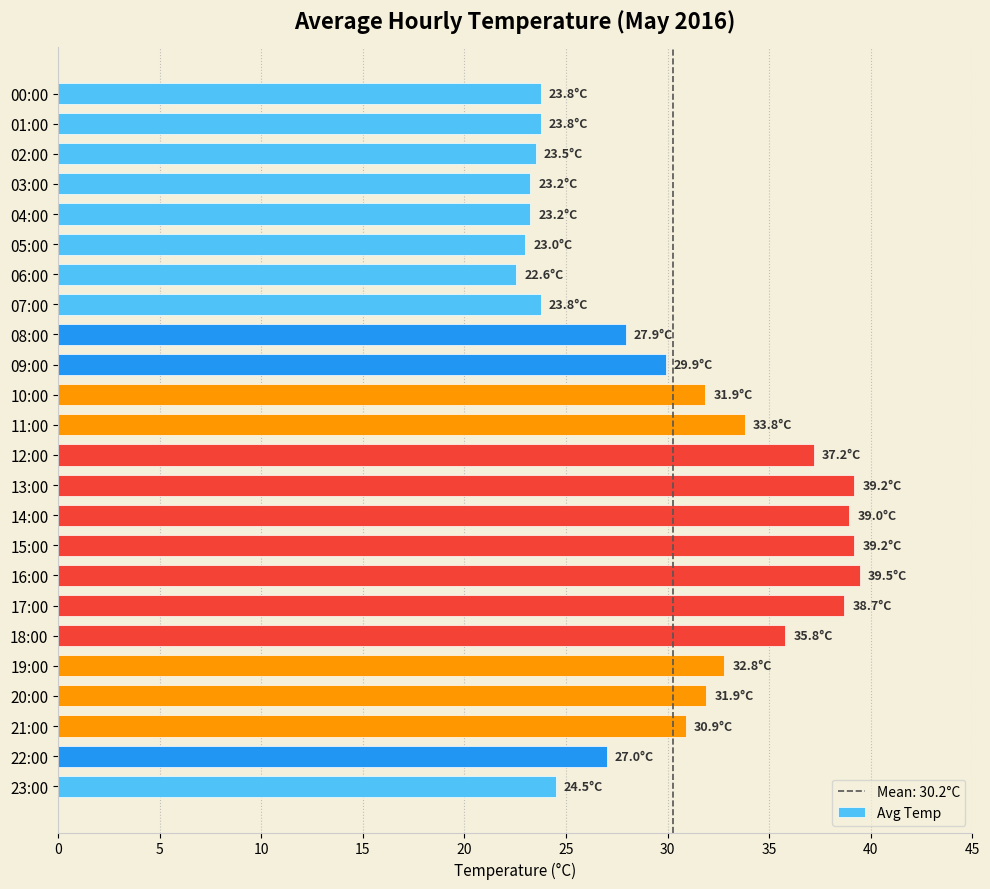

How many distinct data groups are displayed?

1